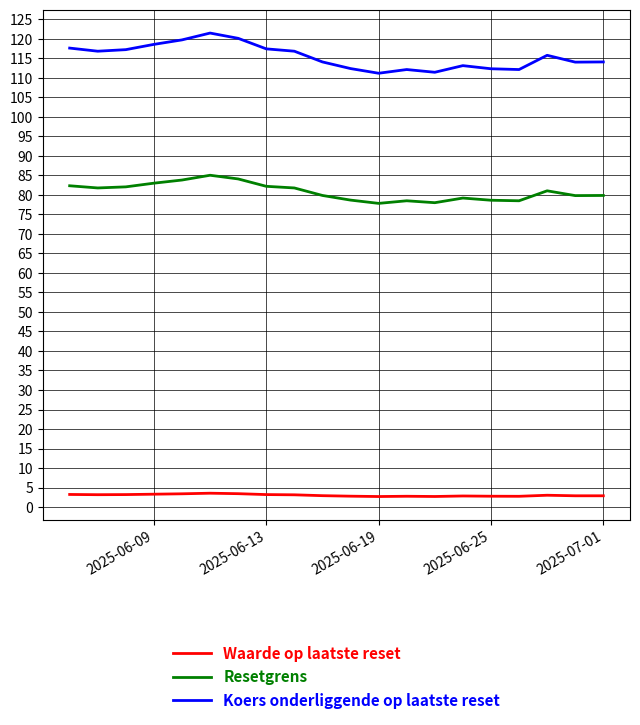

The value of Resetgrens at 14 is 132.3. True or false?

False